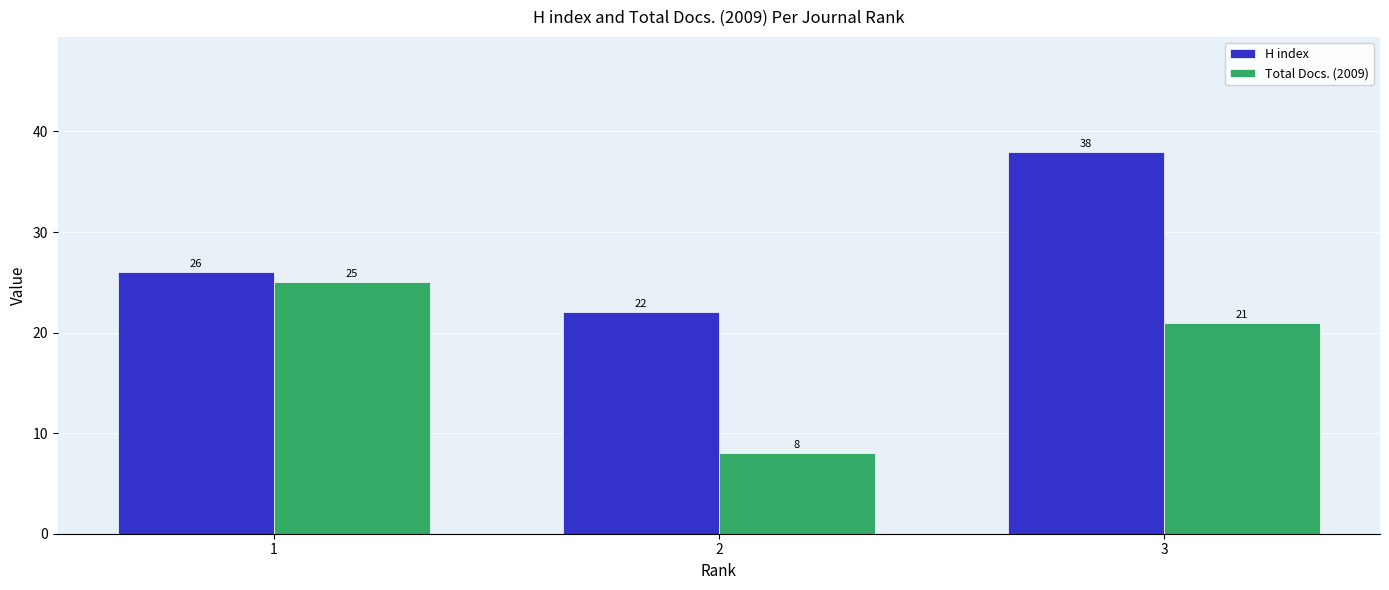

Read the Total Docs. (2009) value at 1.

25